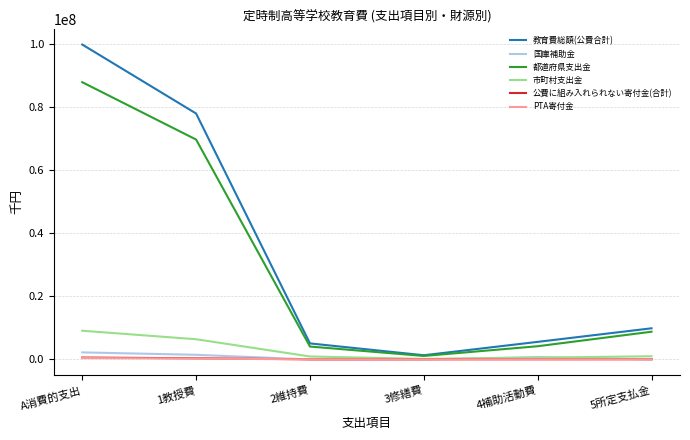

At which label is PTA寄付金 closest to 238383?

1教授費